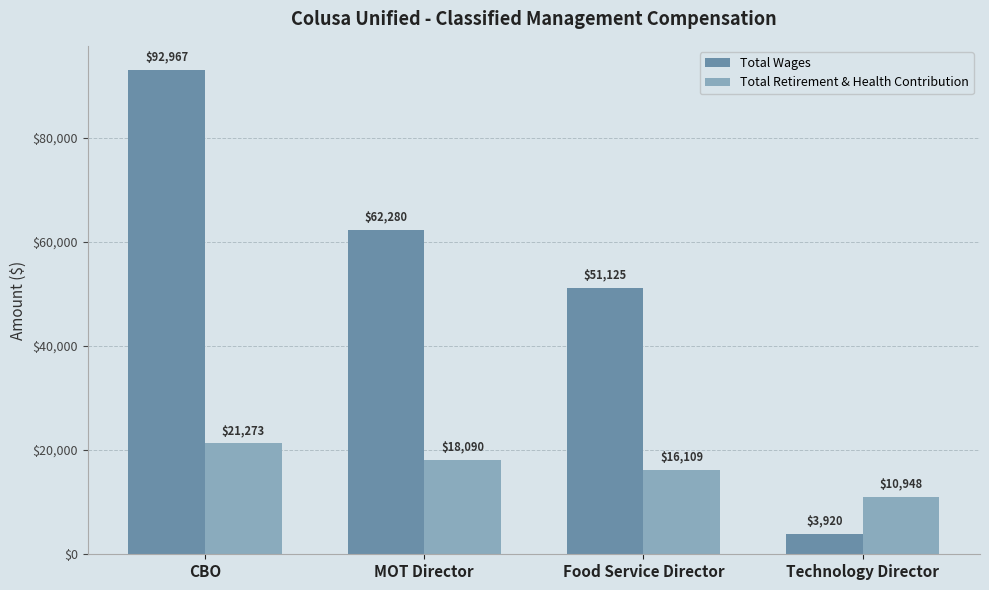

The value of Total Wages at Technology Director is 6982. True or false?

False